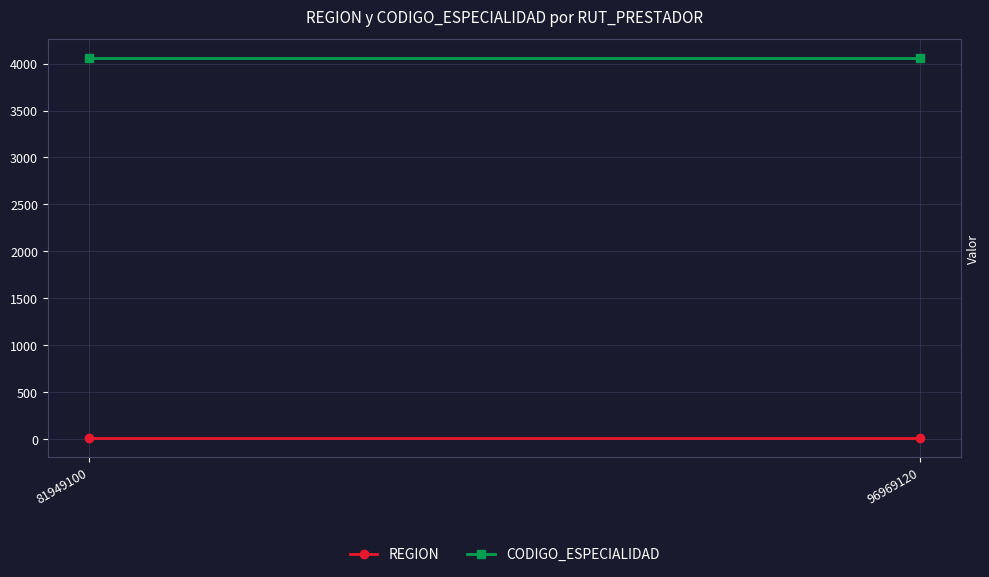

The CODIGO_ESPECIALIDAD series shows 4060 at 81949100. True or false?

True